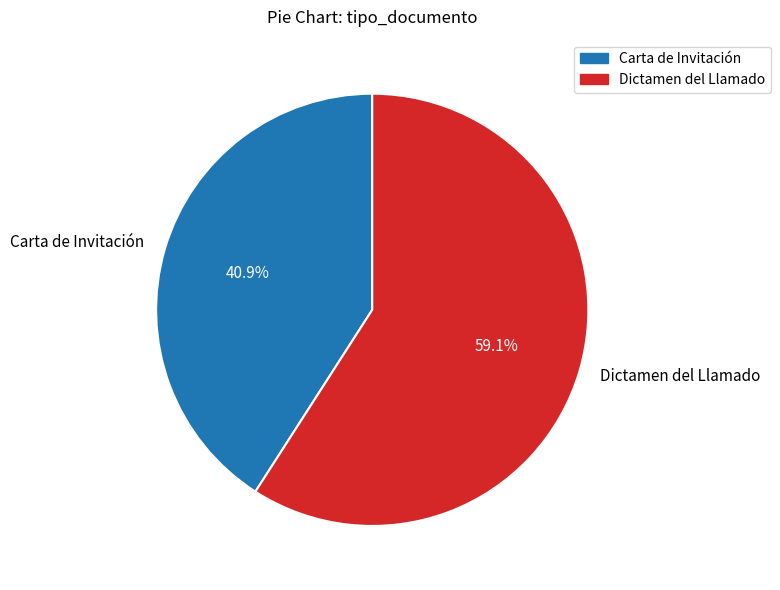

Which category has the biggest portion of the pie?

Dictamen del Llamado